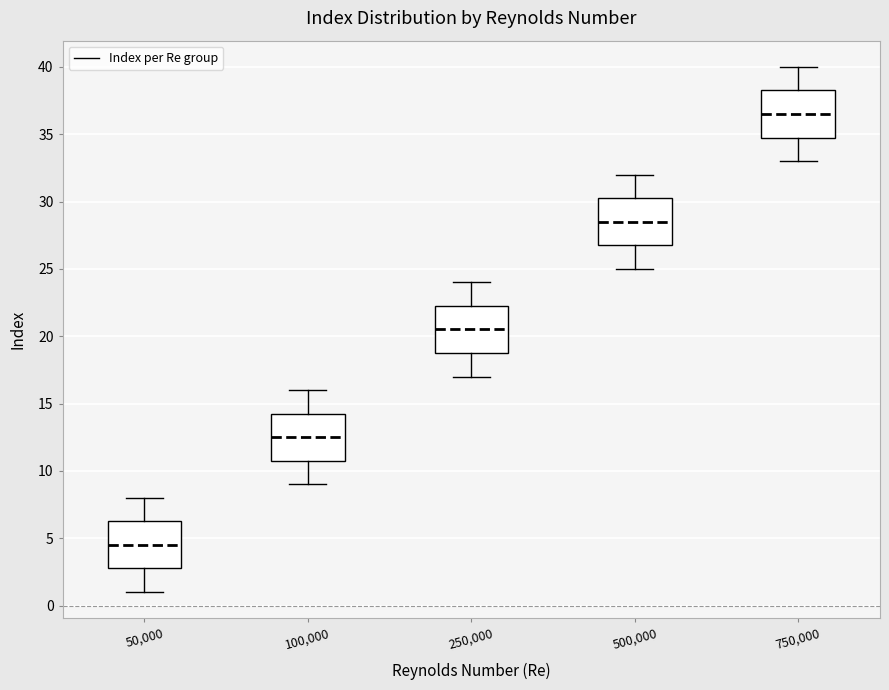

Where is the upper edge of the box at x = 250,000 on the y-axis? The values are not printed on the chart, so give them approximately, as read against the axis.

22.5